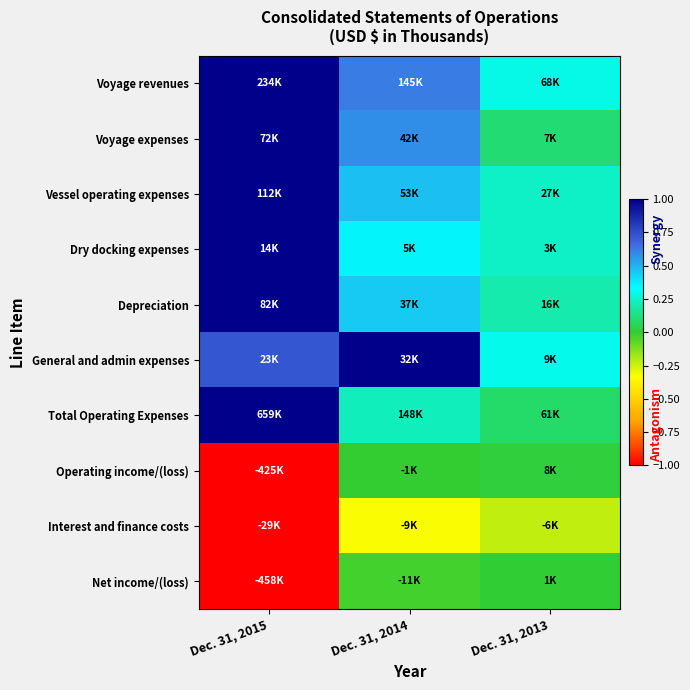

Which label corresponds to the smallest value in the chart?

Dec. 31, 2015